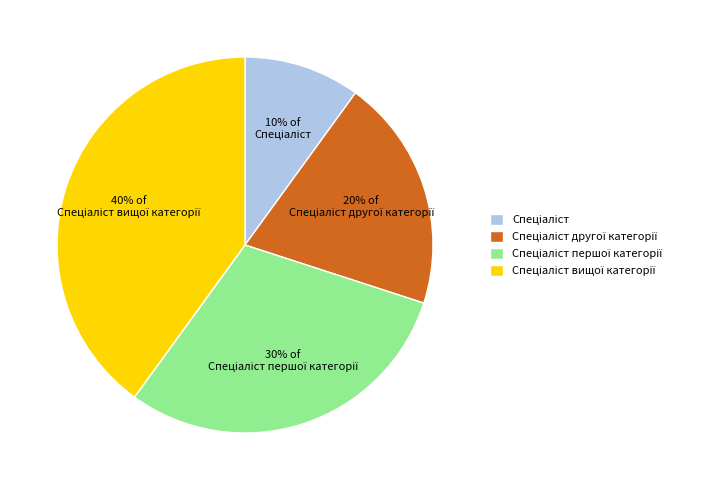

To the nearest percent, what is the average slice percentage?

25%